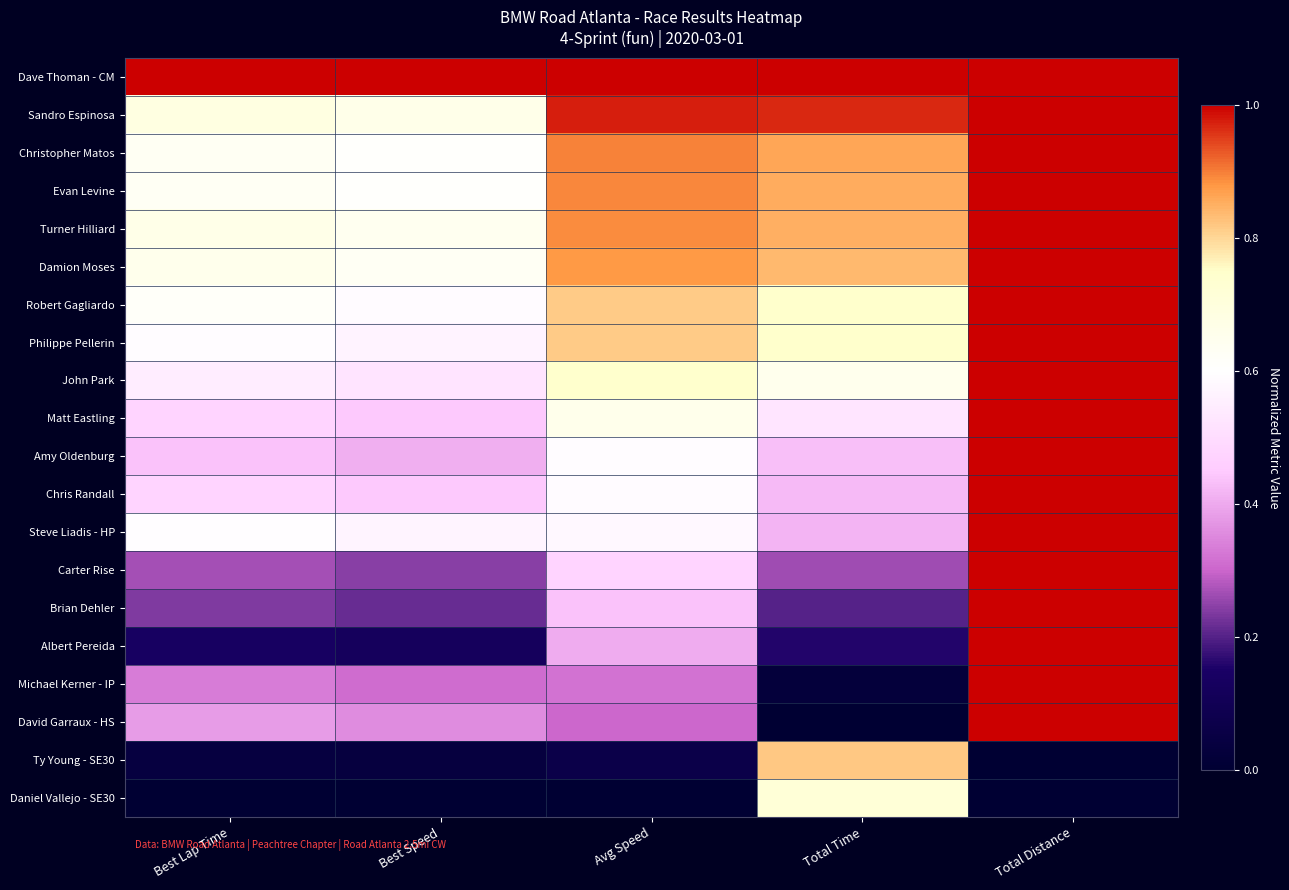

Reading left to right, transcribe all the data shown in this chart.

Dave Thoman - CM: Best Lap Time=1.0	Best Speed=1.0	Avg Speed=1.0	Total Time=1.0	Total Distance=1.0
Sandro Espinosa: Best Lap Time=0.7	Best Speed=0.7	Avg Speed=1.0	Total Time=1.0	Total Distance=1.0
Christopher Matos: Best Lap Time=0.6	Best Speed=0.6	Avg Speed=0.9	Total Time=0.9	Total Distance=1.0
Evan Levine: Best Lap Time=0.6	Best Speed=0.6	Avg Speed=0.9	Total Time=0.9	Total Distance=1.0
Turner Hilliard: Best Lap Time=0.7	Best Speed=0.6	Avg Speed=0.9	Total Time=0.9	Total Distance=1.0
Damion Moses: Best Lap Time=0.7	Best Speed=0.6	Avg Speed=0.9	Total Time=0.8	Total Distance=1.0
Robert Gagliardo: Best Lap Time=0.6	Best Speed=0.6	Avg Speed=0.8	Total Time=0.7	Total Distance=1.0
Philippe Pellerin: Best Lap Time=0.6	Best Speed=0.6	Avg Speed=0.8	Total Time=0.7	Total Distance=1.0
John Park: Best Lap Time=0.5	Best Speed=0.5	Avg Speed=0.7	Total Time=0.6	Total Distance=1.0
Matt Eastling: Best Lap Time=0.5	Best Speed=0.4	Avg Speed=0.7	Total Time=0.5	Total Distance=1.0
Amy Oldenburg: Best Lap Time=0.4	Best Speed=0.4	Avg Speed=0.6	Total Time=0.4	Total Distance=1.0
Chris Randall: Best Lap Time=0.5	Best Speed=0.4	Avg Speed=0.6	Total Time=0.4	Total Distance=1.0
Steve Liadis - HP: Best Lap Time=0.6	Best Speed=0.6	Avg Speed=0.6	Total Time=0.4	Total Distance=1.0
Carter Rise: Best Lap Time=0.3	Best Speed=0.2	Avg Speed=0.5	Total Time=0.3	Total Distance=1.0
Brian Dehler: Best Lap Time=0.2	Best Speed=0.2	Avg Speed=0.4	Total Time=0.2	Total Distance=1.0
Albert Pereida: Best Lap Time=0.1	Best Speed=0.1	Avg Speed=0.4	Total Time=0.2	Total Distance=1.0
Michael Kerner - IP: Best Lap Time=0.3	Best Speed=0.3	Avg Speed=0.3	Total Time=0.0	Total Distance=1.0
David Garraux - HS: Best Lap Time=0.4	Best Speed=0.4	Avg Speed=0.3	Total Time=0.0	Total Distance=1.0
Ty Young - SE30: Best Lap Time=0.0	Best Speed=0.0	Avg Speed=0.1	Total Time=0.8	Total Distance=0.0
Daniel Vallejo - SE30: Best Lap Time=0.0	Best Speed=0.0	Avg Speed=0.0	Total Time=0.7	Total Distance=0.0